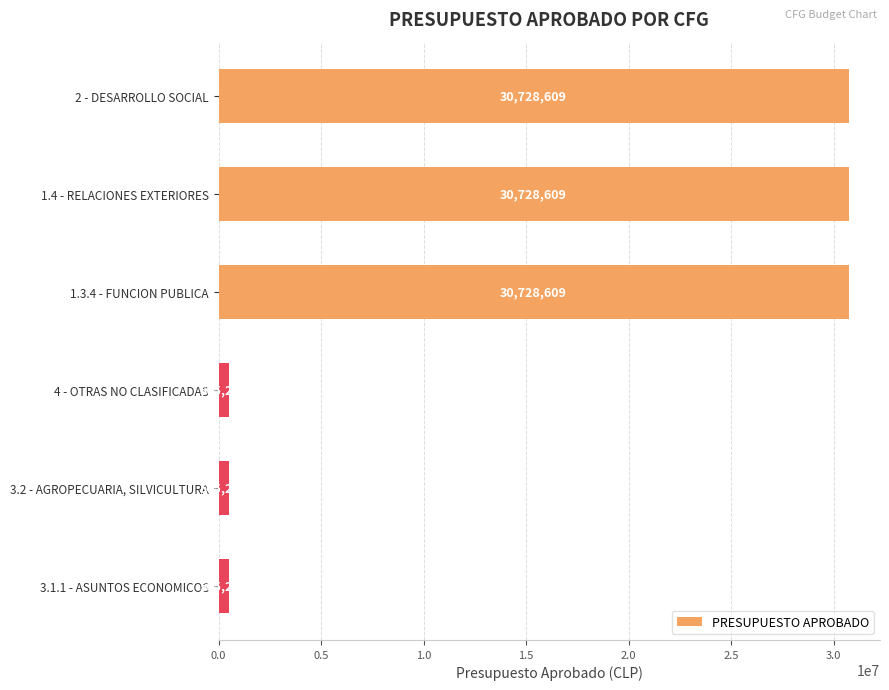

What is the approximate value at 2 - DESARROLLO SOCIAL?

30728609.4